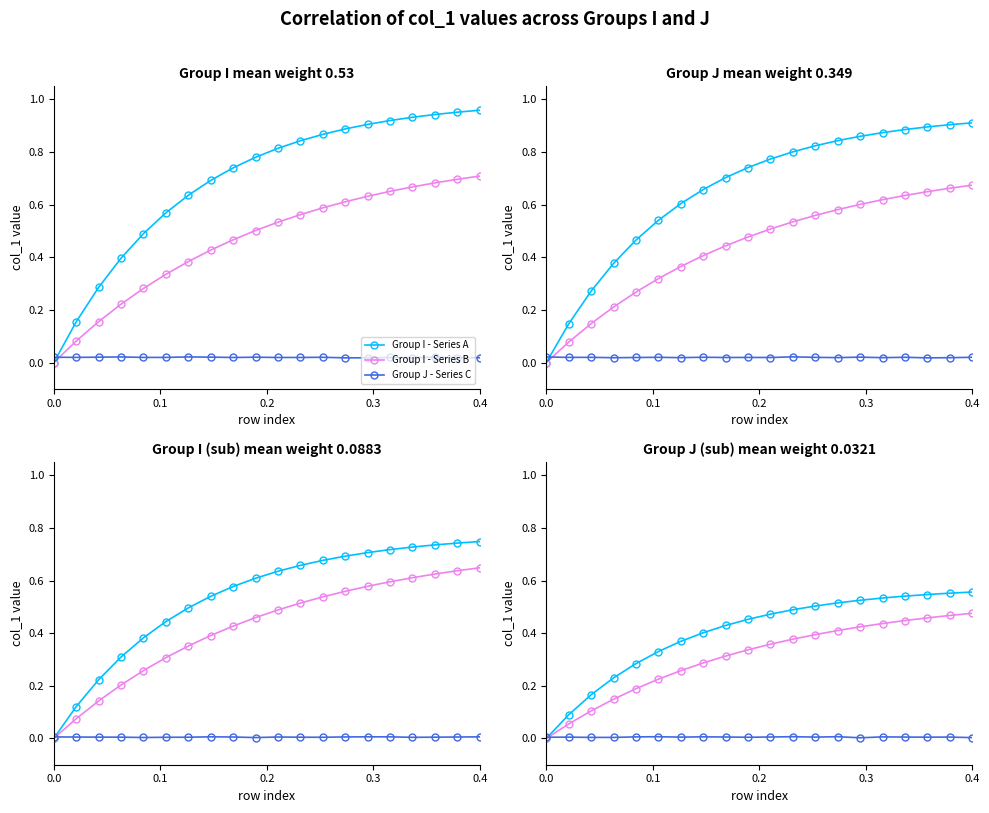

How many Group I - Series B values are between 0 and 1?

20